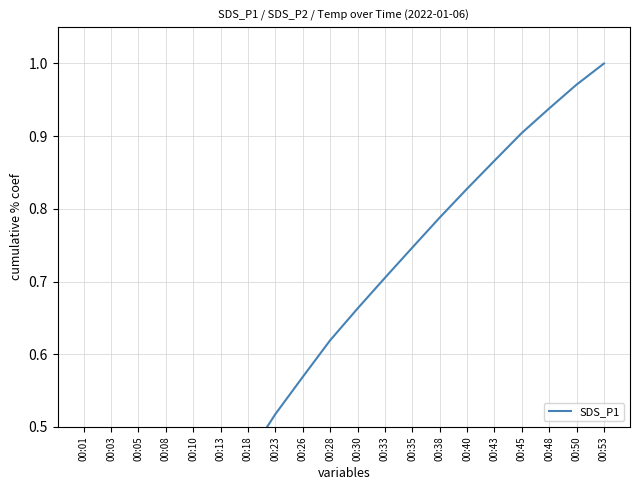

What is the greatest value displayed?

1.0